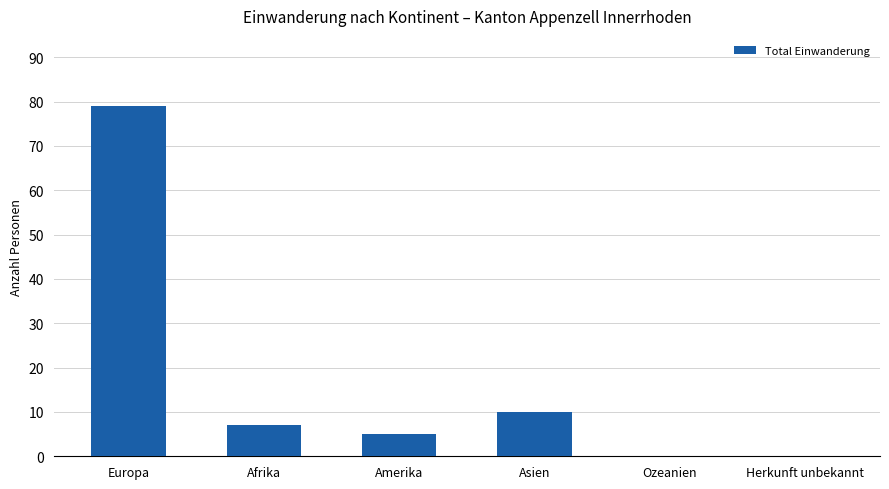

Between Asien and Afrika, which is larger?

Asien